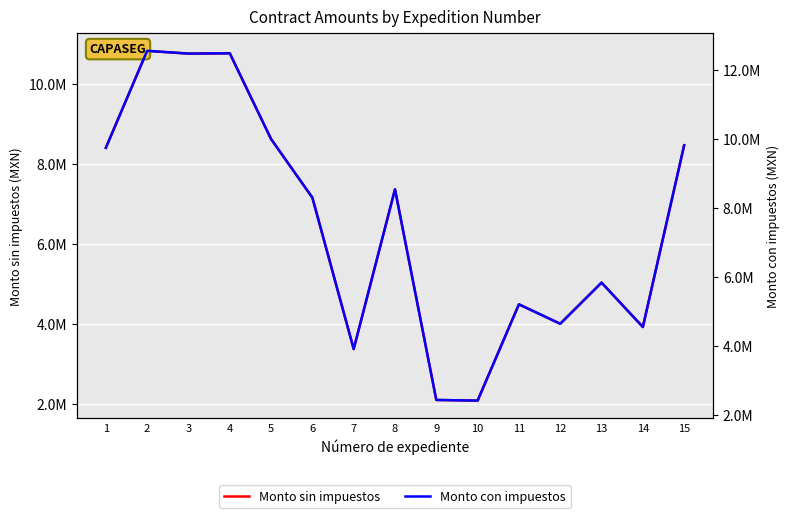

The value of Monto con impuestos at 1 is 6286545.0. True or false?

False